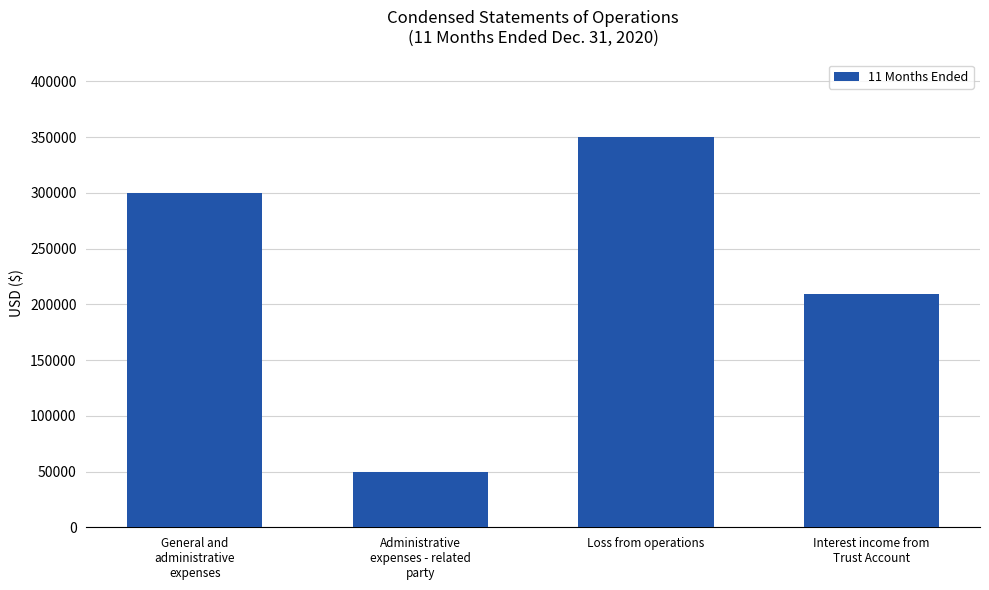

Is it true that the value at Administrative
expenses - related
party is 30223?

False